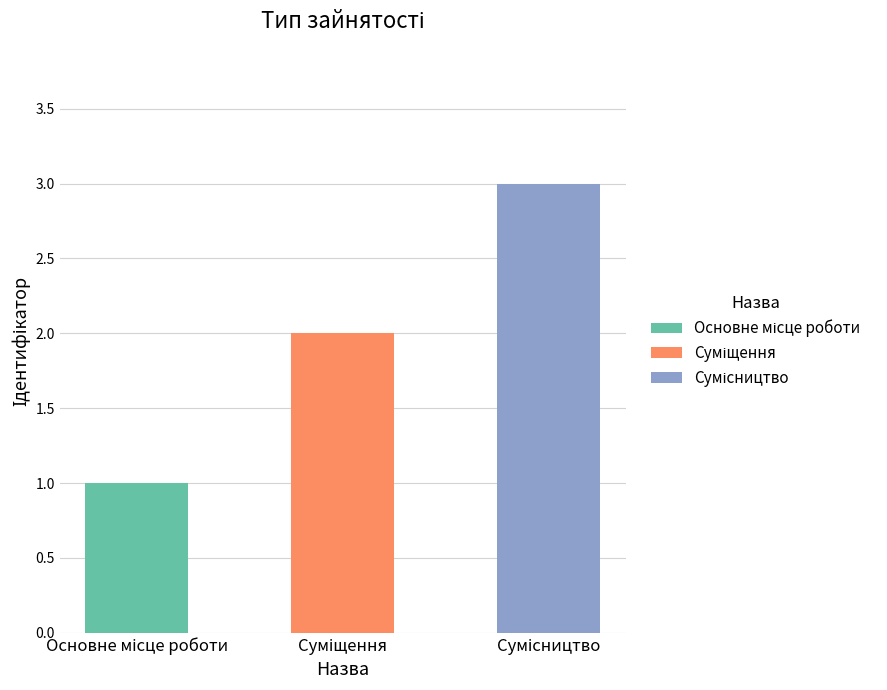

At which label is the value closest to 2?

Суміщення